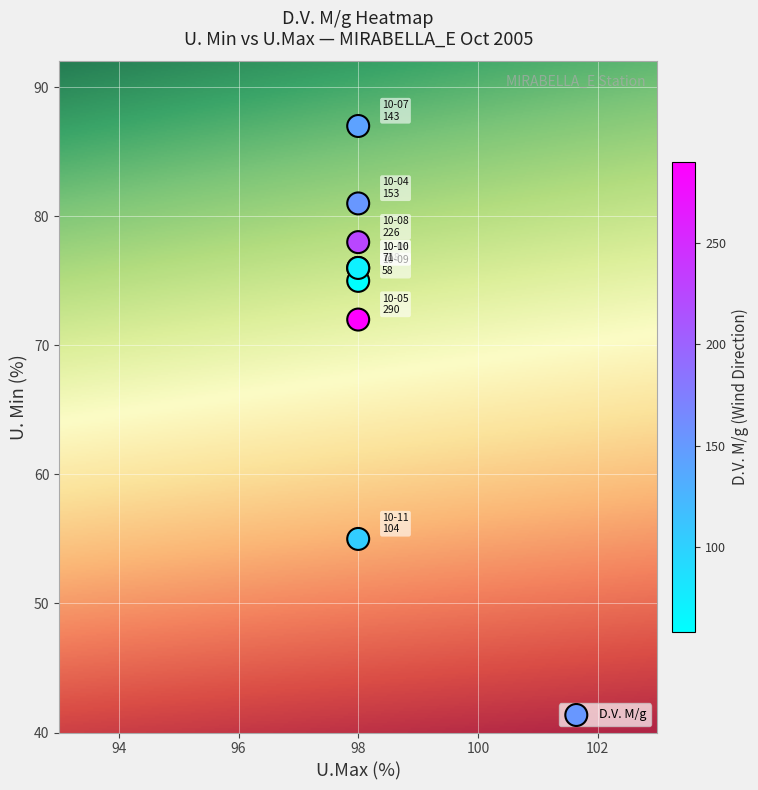

What Y value in the scatter plot is closest to 71?

72